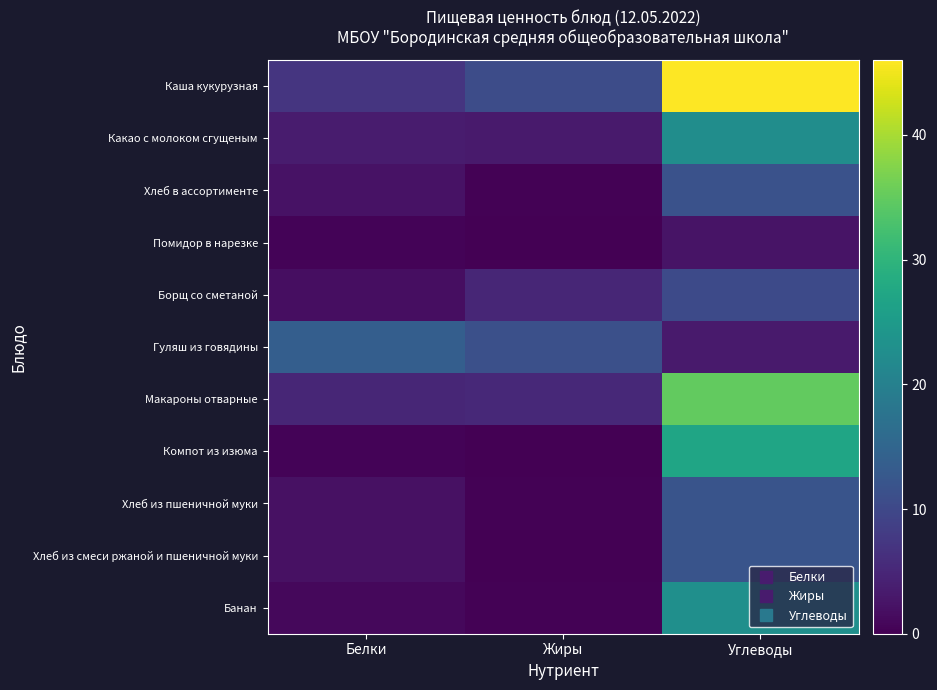

How many distinct data groups are displayed?

11